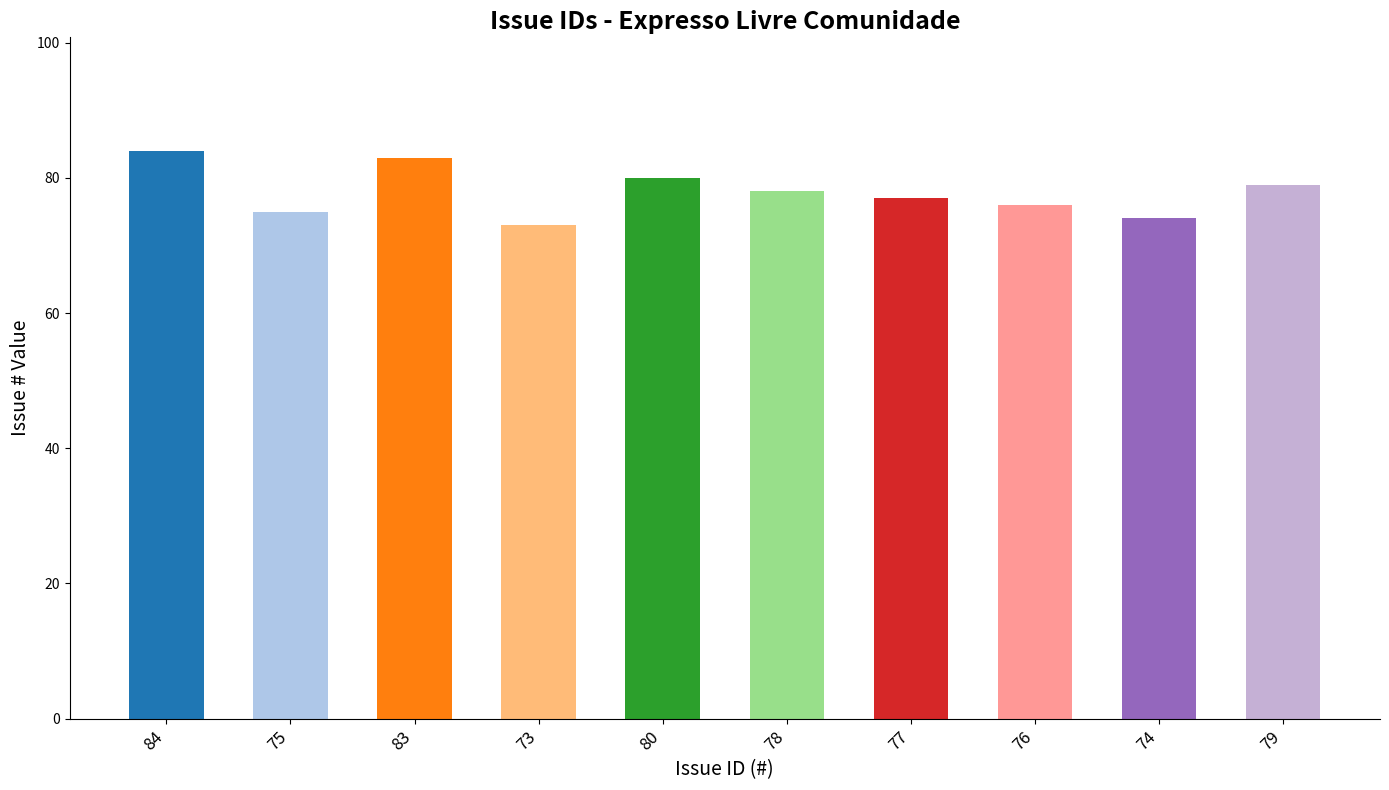

What is the value of the 6th bar from the left?

78